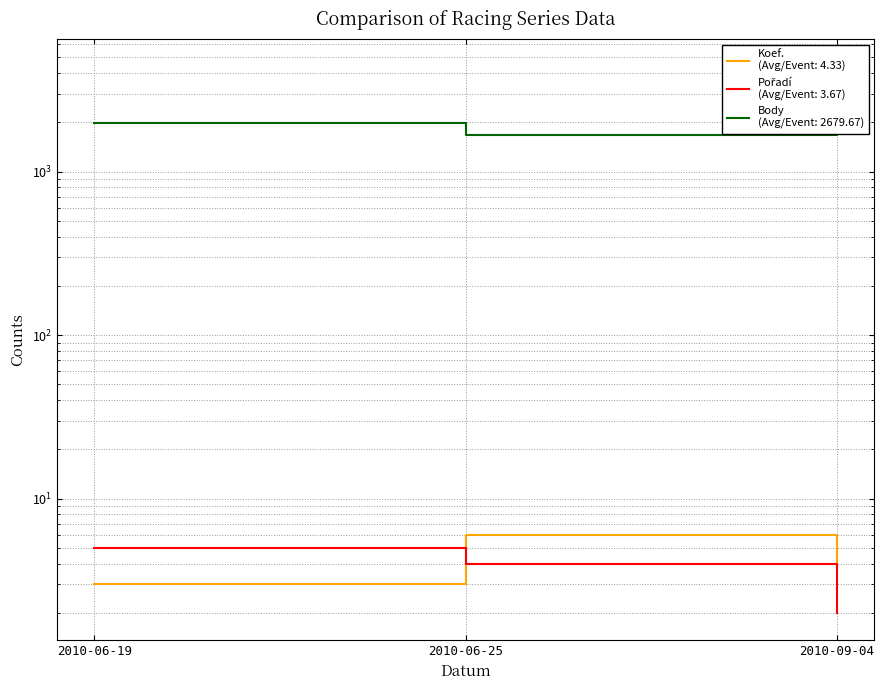

What is the value of the Pořadí point at the 1st from the left?

5